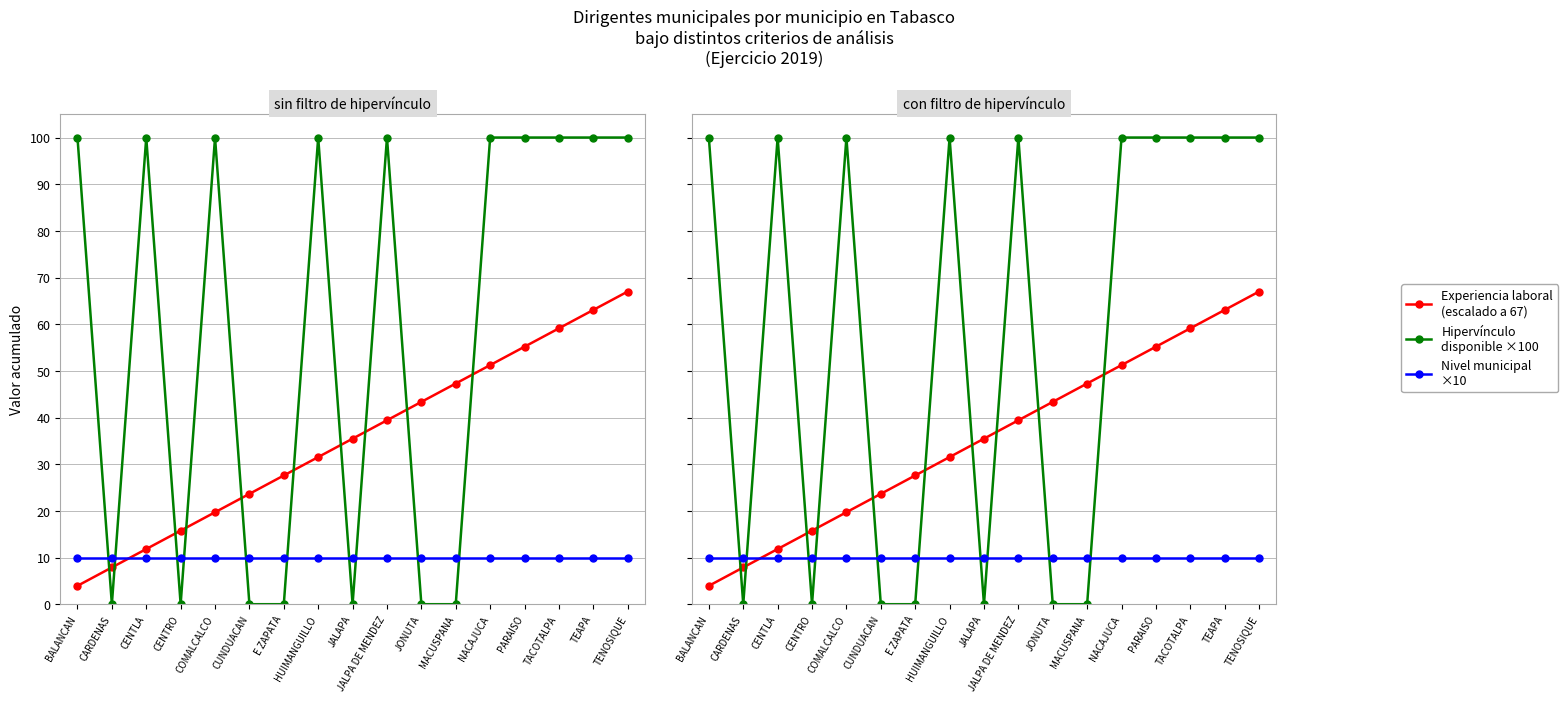

Is the value of Nivel municipal ×10 at TACOTALPA greater than the value of Hipervínculo disponible ×100 at JALAPA?

Yes